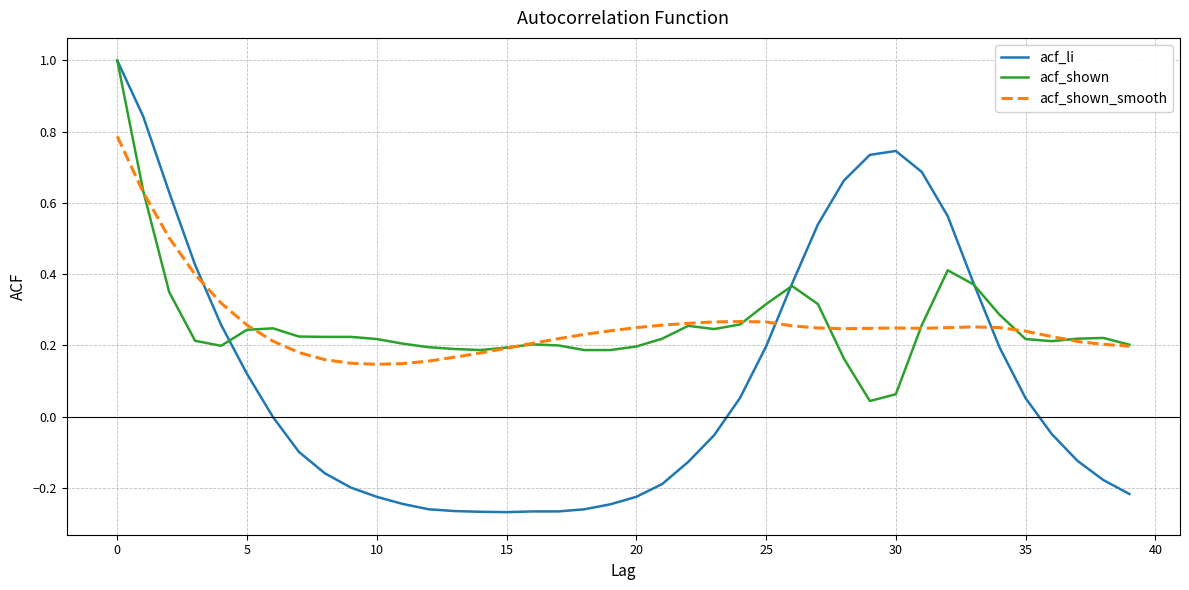

Which series has the widest spread of values?

acf_li